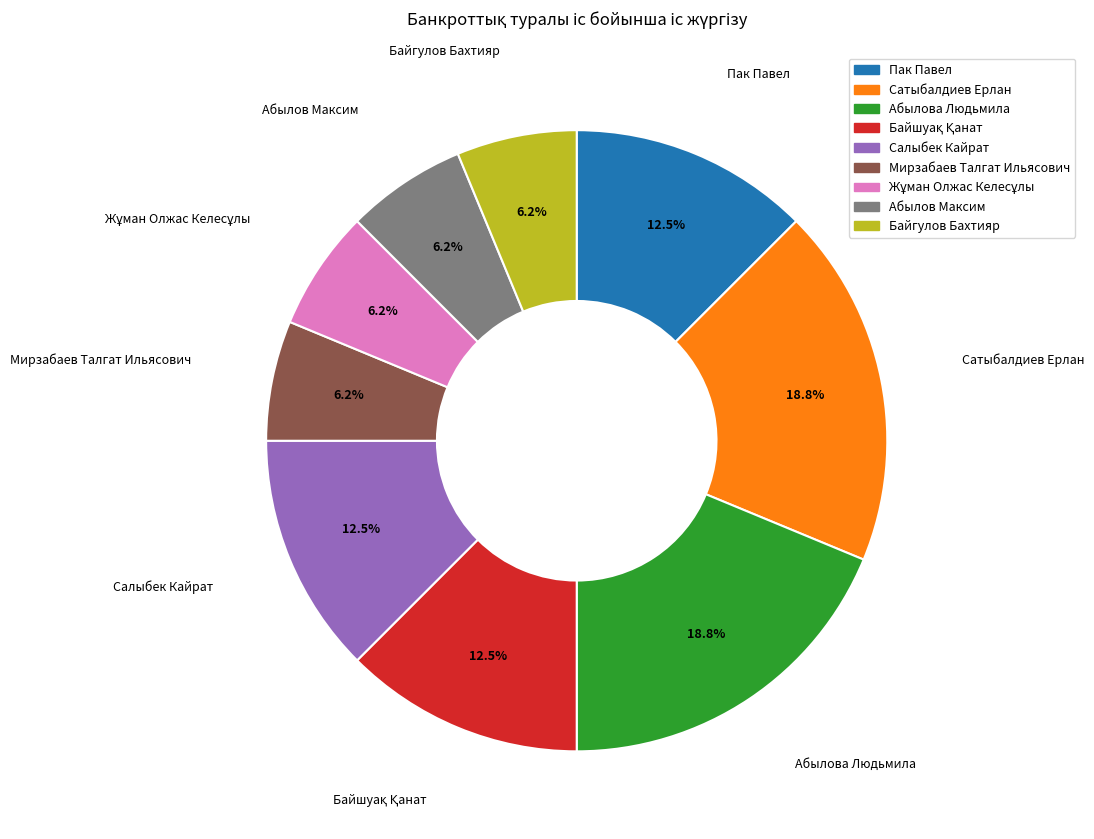

What percentage is the Абылова Людьмила slice, to the nearest percent?

19%